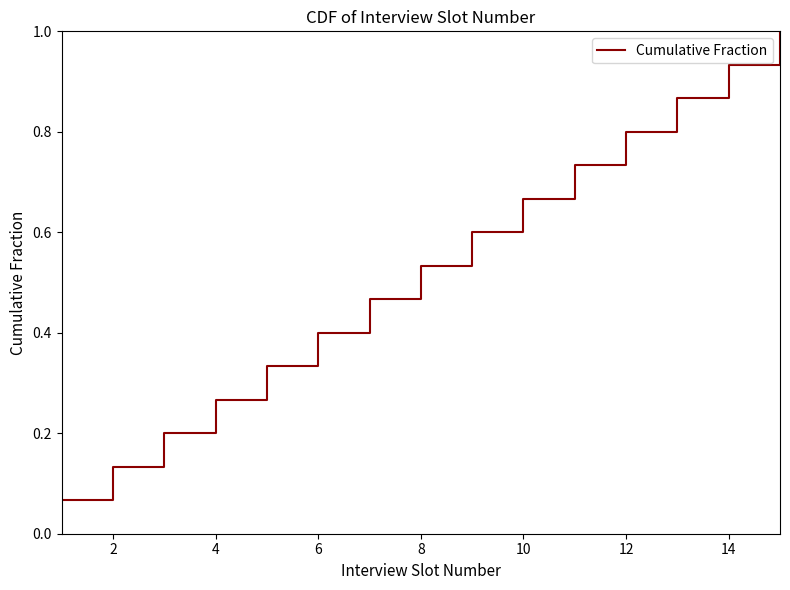

What is the greatest value displayed?

1.0